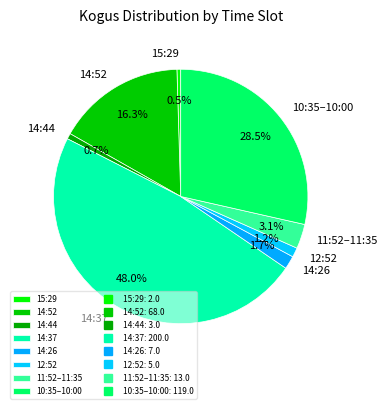

What is the largest slice in the pie chart?

14:37